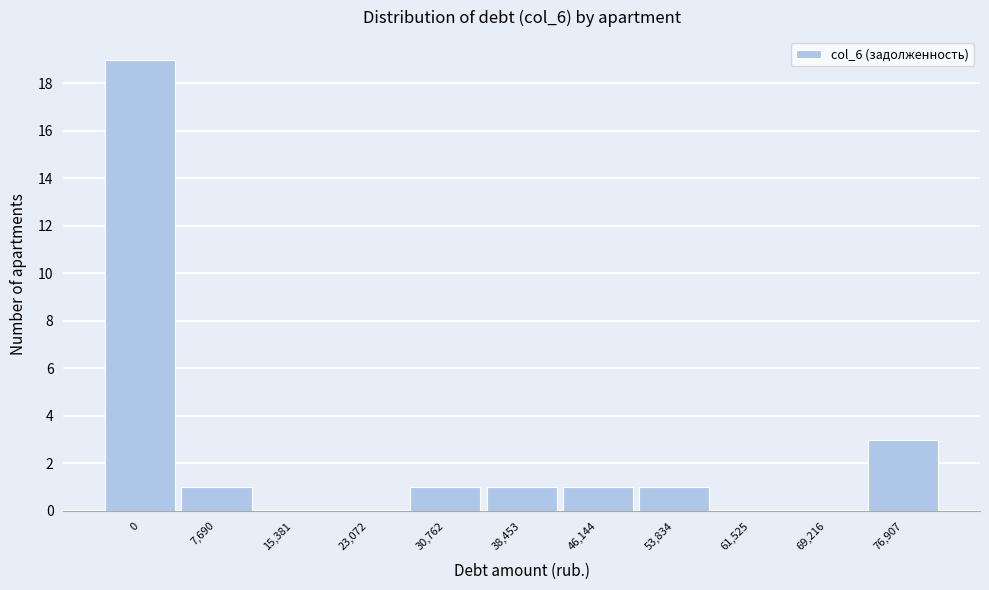

Reading left to right, transcribe all the data shown in this chart.

0=19	7,690=1	15,381=0	23,072=0	30,762=1	38,453=1	46,144=1	53,834=1	61,525=0	69,216=0	76,907=3